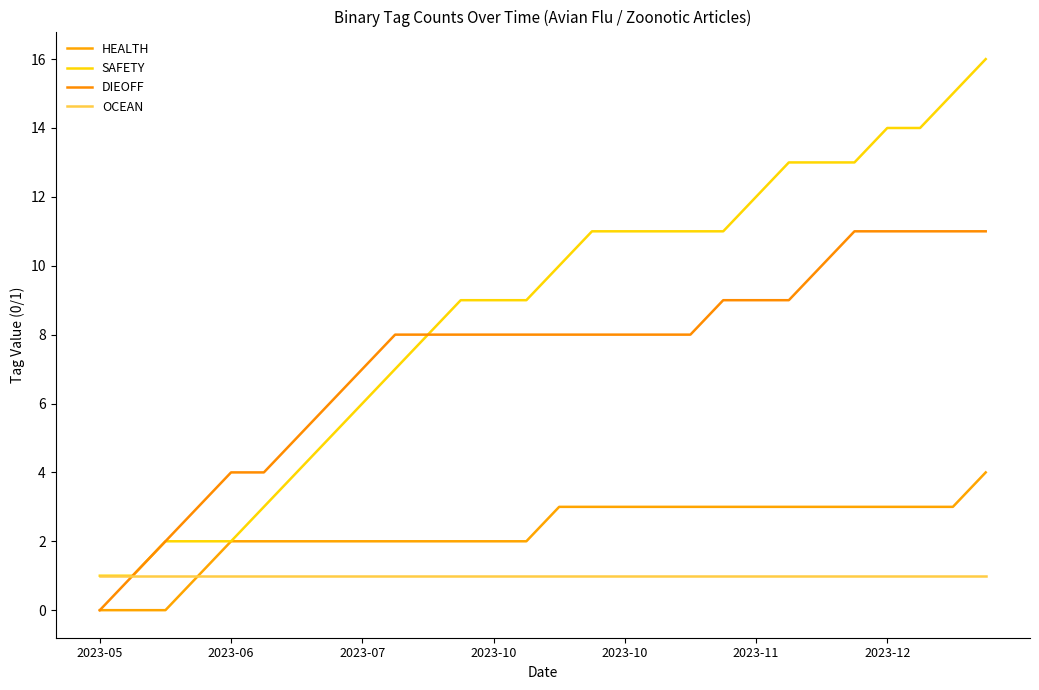

True or false: HEALTH and SAFETY cross at least once.

False